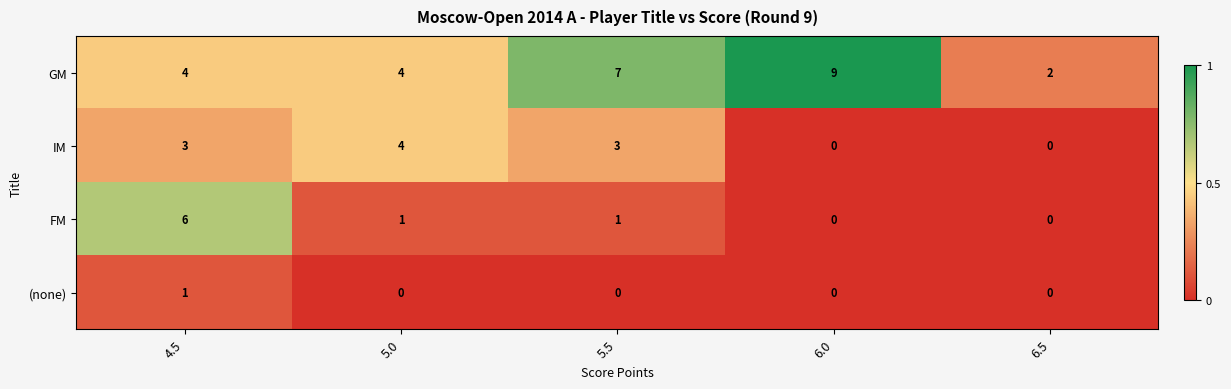

Which series changed the most between 6.0 and 6.5?

GM